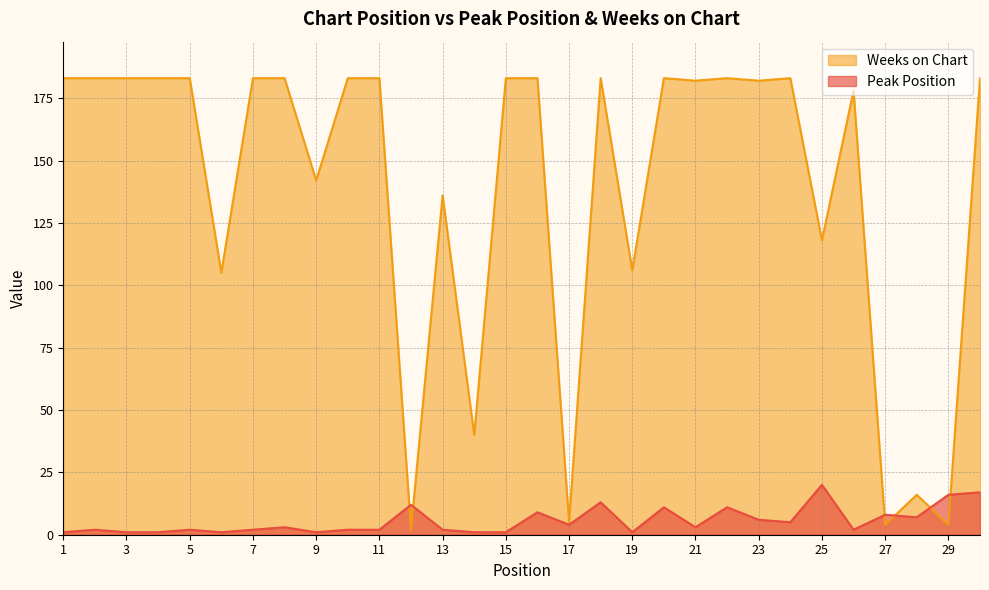

The value of Weeks on Chart at 20 is 273. True or false?

False